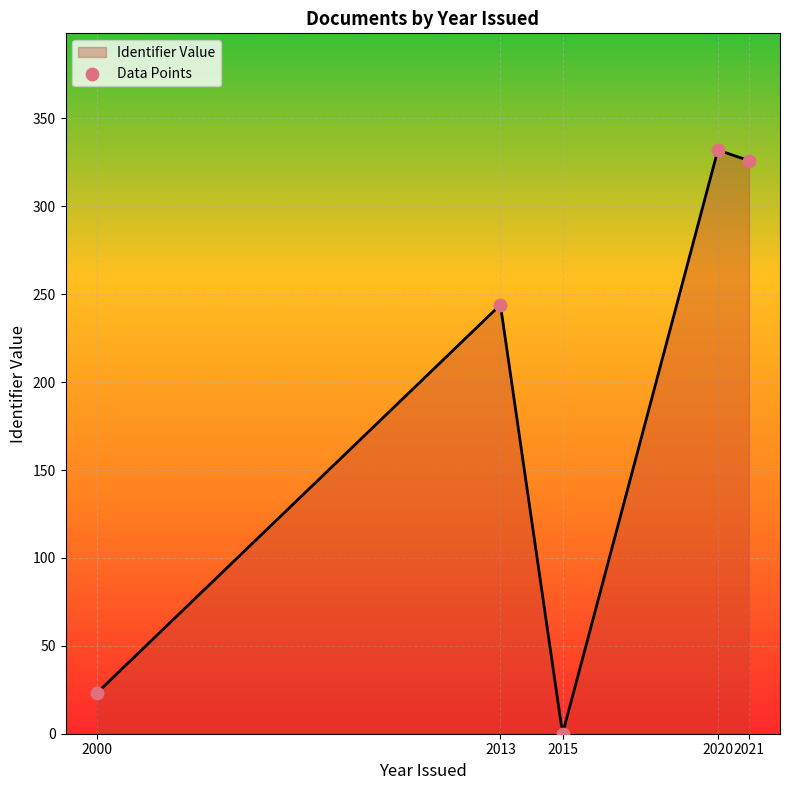

Between 2020 and 2000, which is larger?

2020